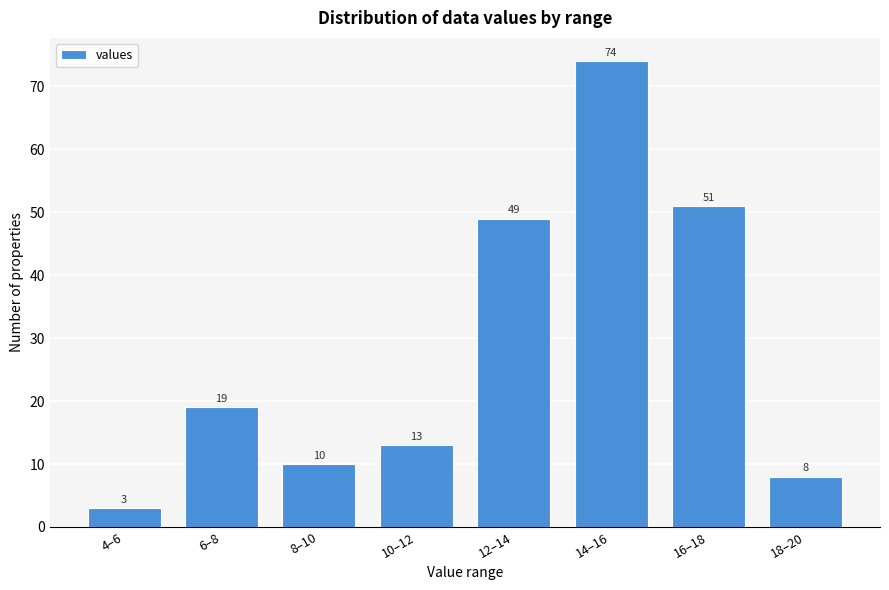

Reading right to left, transcribe all the data shown in this chart.

18–20=8	16–18=51	14–16=74	12–14=49	10–12=13	8–10=10	6–8=19	4–6=3